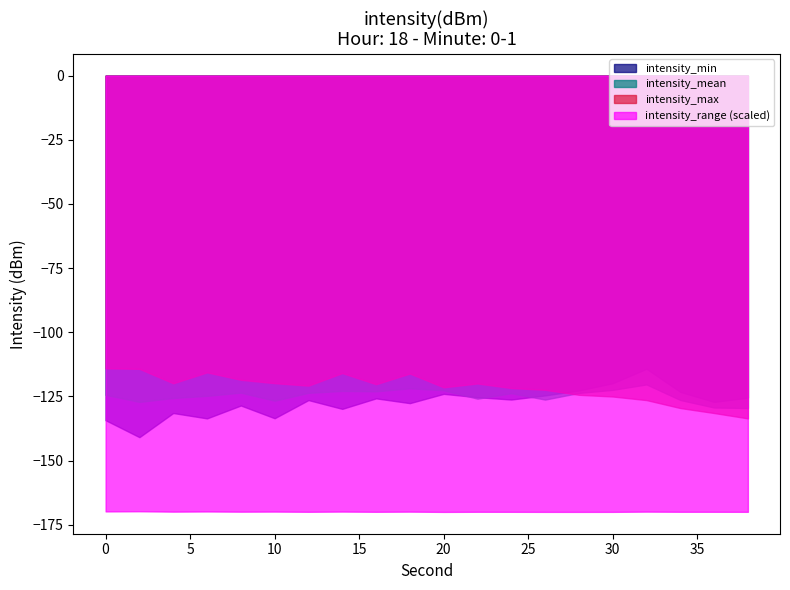

True or false: intensity_mean and intensity_max intersect in this chart.

True